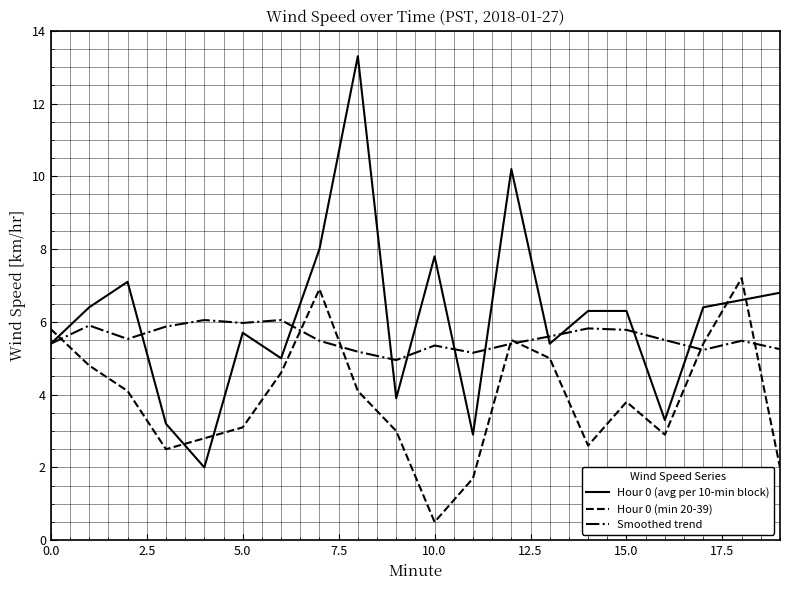

True or false: Smoothed trend has more than 1 interior local peaks.

True